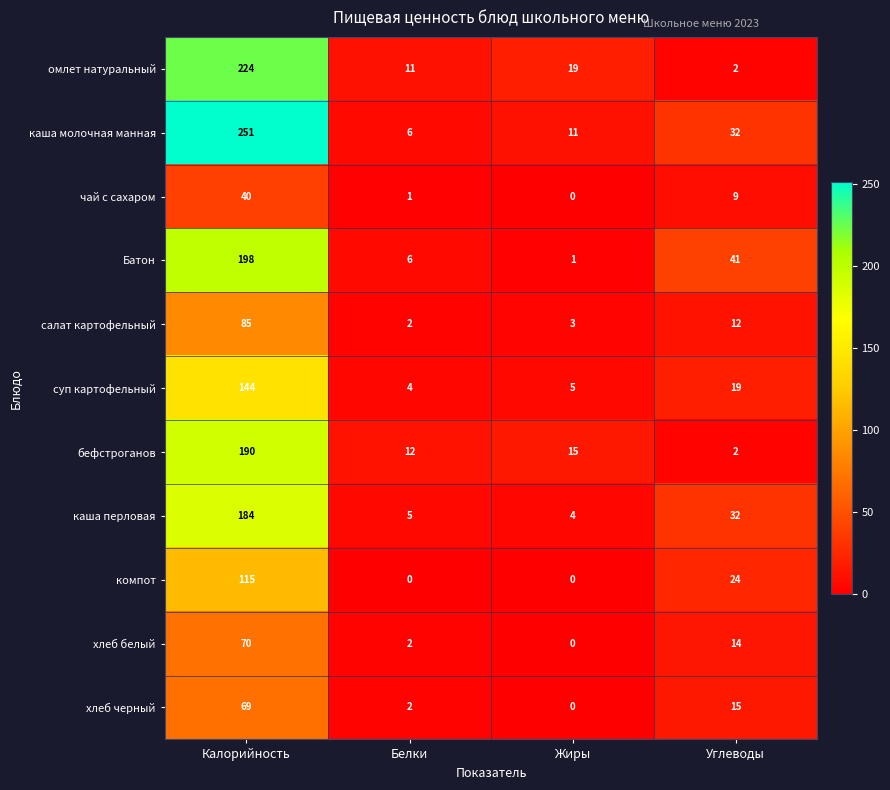

What is the sum of the чай с сахаром values at Жиры and Углеводы?

9